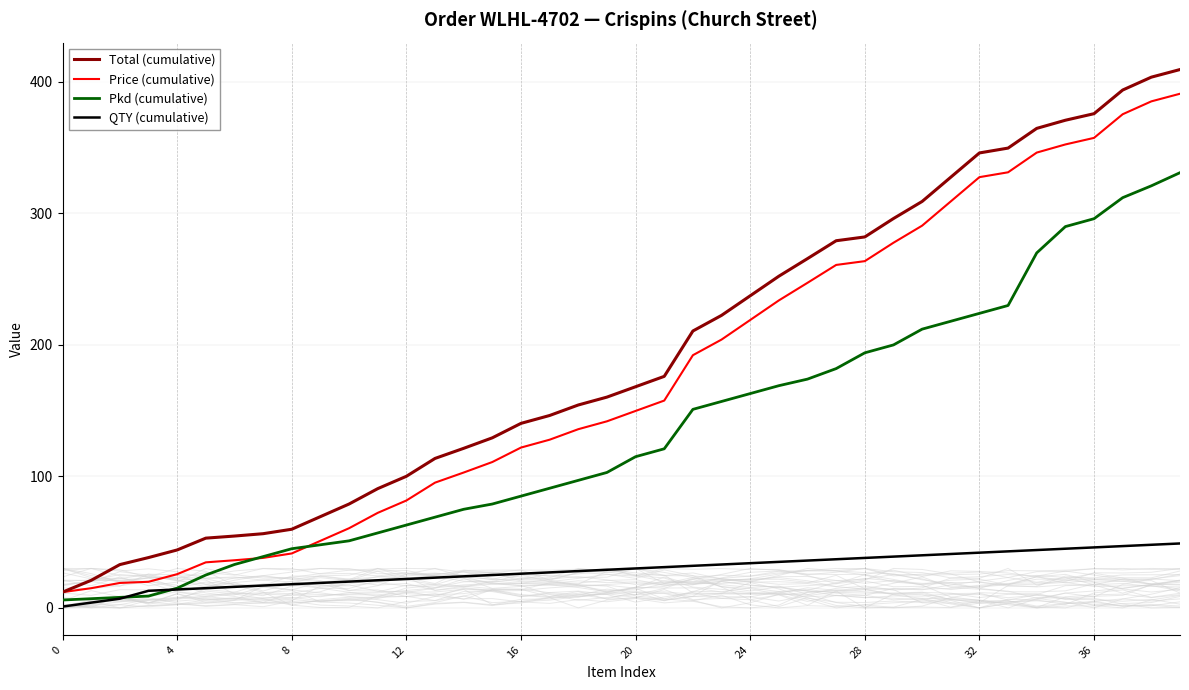

What is the difference between the second highest and minimum values in the QTY (cumulative) series?

47.0